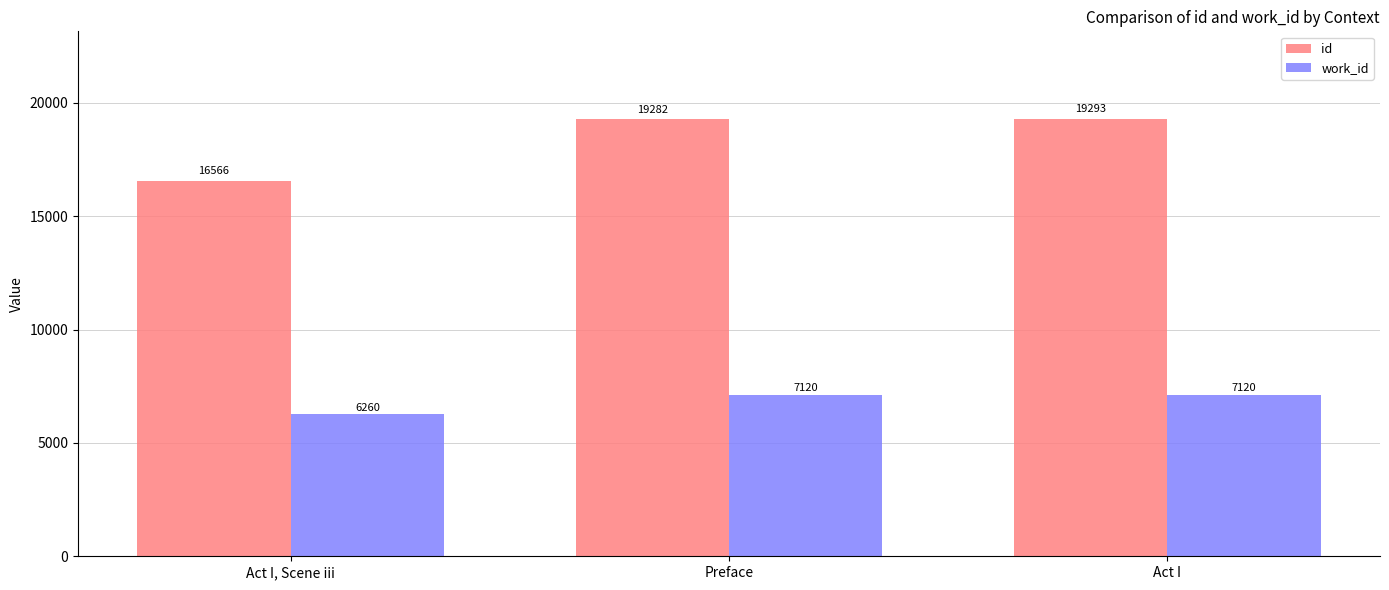

Is the value of id at Act I, Scene iii greater than the value of work_id at Act I?

Yes